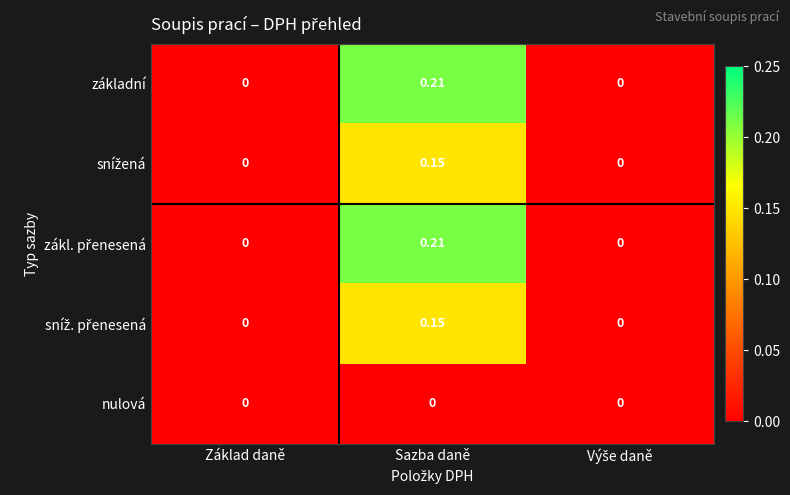

At which category is the sum across all series the highest?

Sazba daně